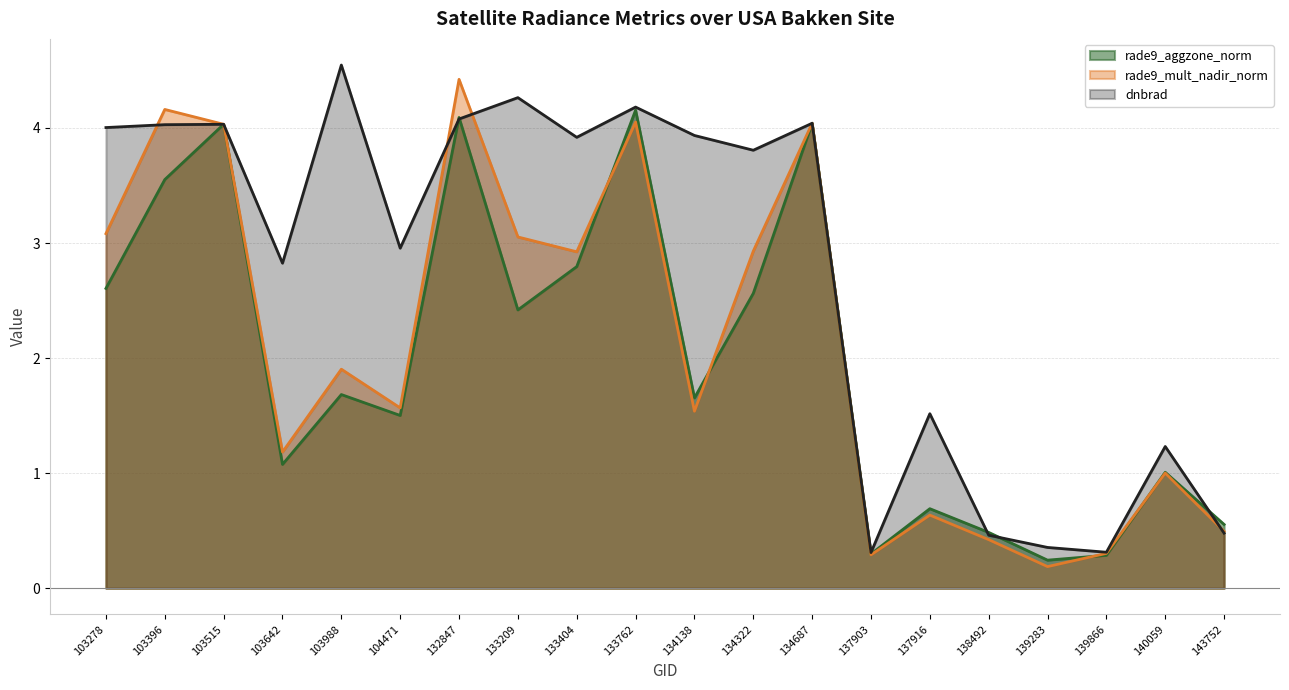

Read the rade9_mult_nadir_norm value at 133762.

4.1